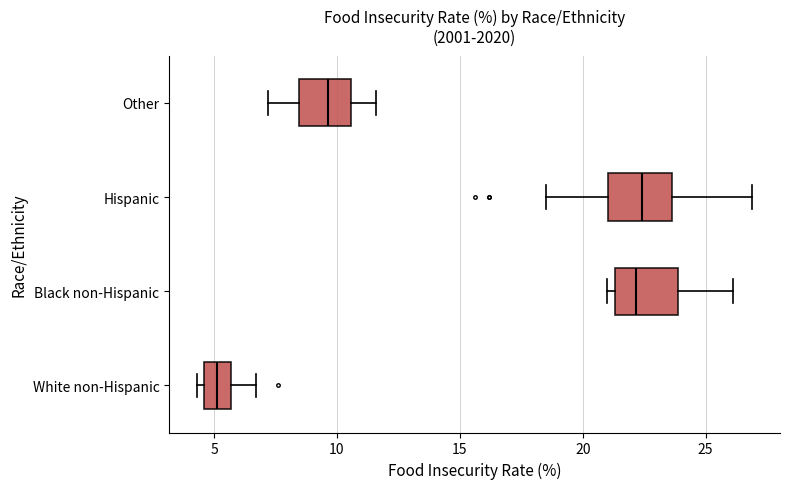

Reading bottom to top, transcribe this box plot: for each box, give where its median line is, the range the box spans, and where its two whiskers end, as read against the x-axis. The values are not printed on the chart, so give them approximately, as read against the axis.

White non-Hispanic: median 5.0, box 4.5 to 5.5, whiskers 4.5 (just left of the box's left edge) to 6.5
Black non-Hispanic: median 22.0, box 21.5 to 24.0, whiskers 21.0 to 26.0
Hispanic: median 22.5, box 21.0 to 23.5, whiskers 18.5 to 27.0
Other: median 9.5, box 8.5 to 10.5, whiskers 7.0 to 11.5